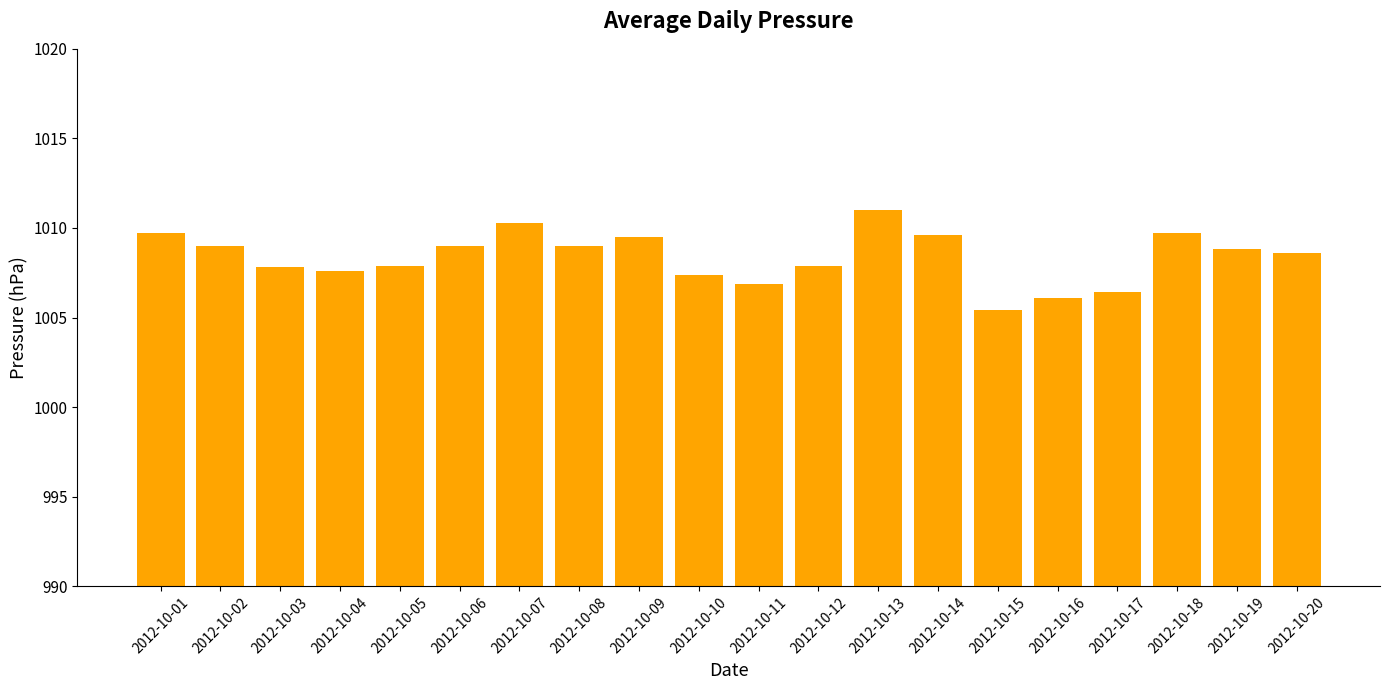

Which category has the lowest value across all series?

2012-10-15